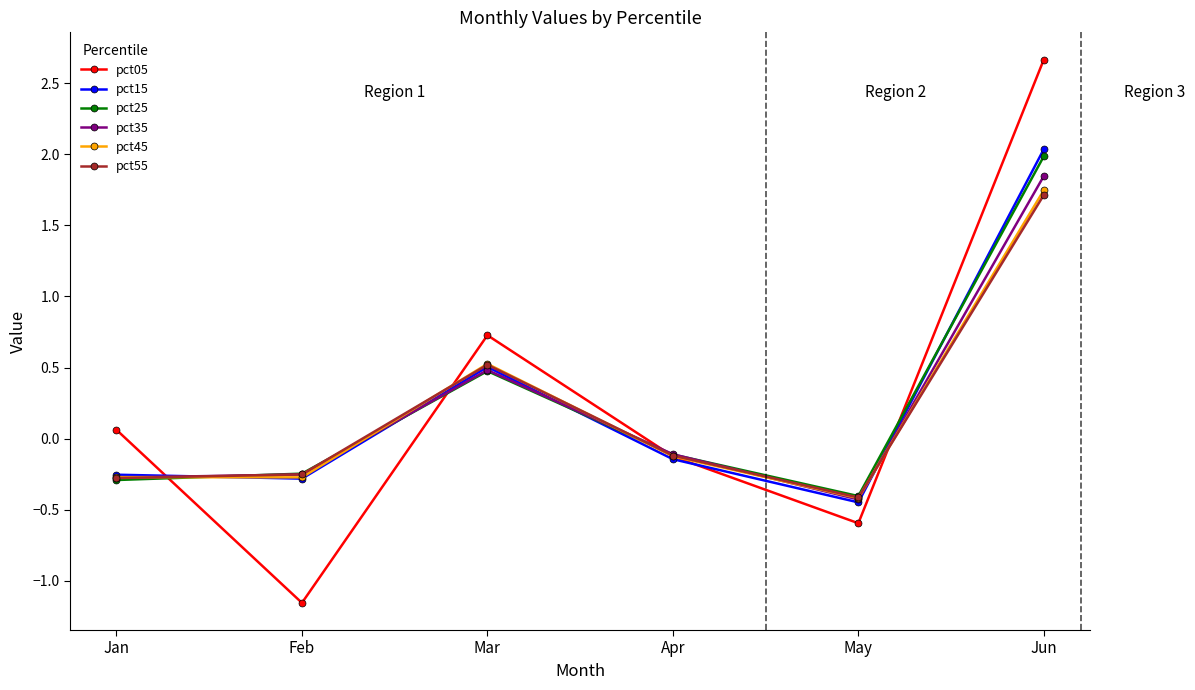

At which label does pct45 reach its peak?

Jun